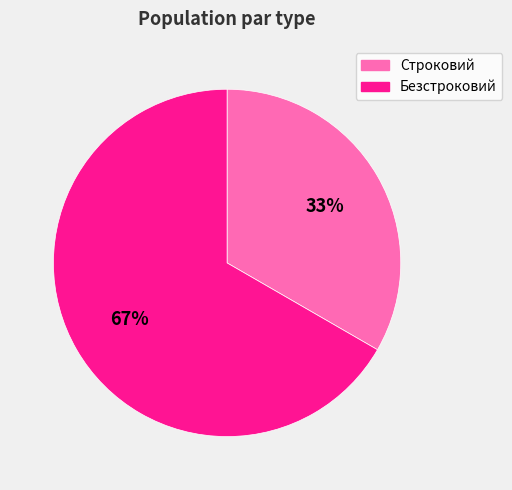

Rank the categories by value from lowest to highest.

Строковий, Безстроковий